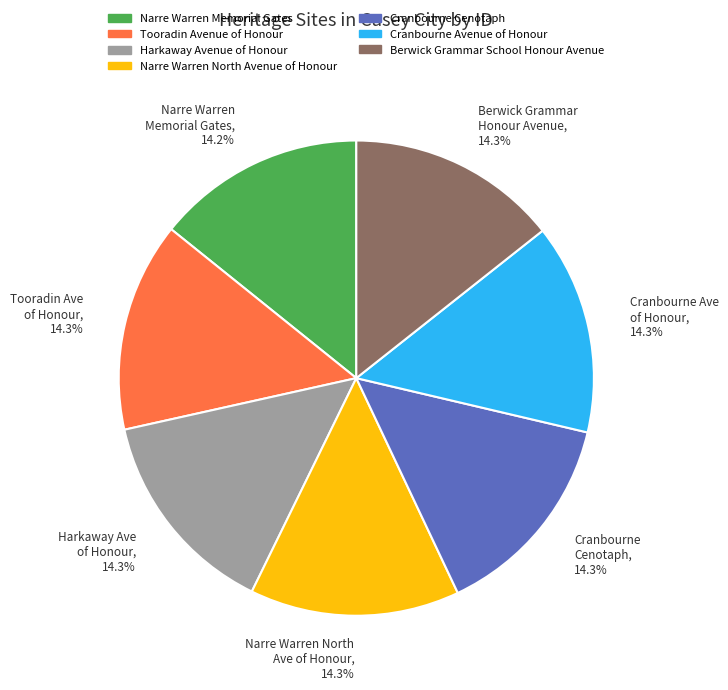

Does any single category account for the majority?

No